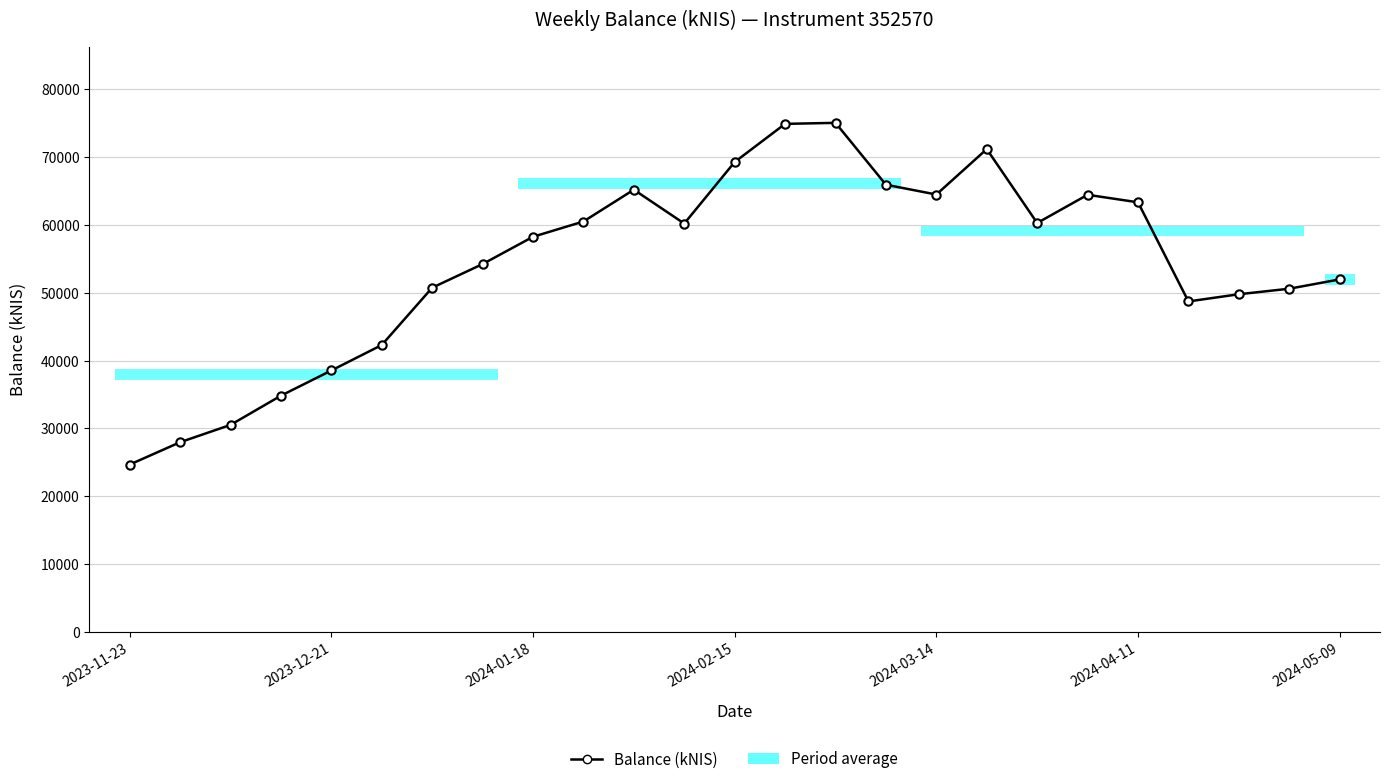

What is the value of the 2nd point from the left?

27963.8